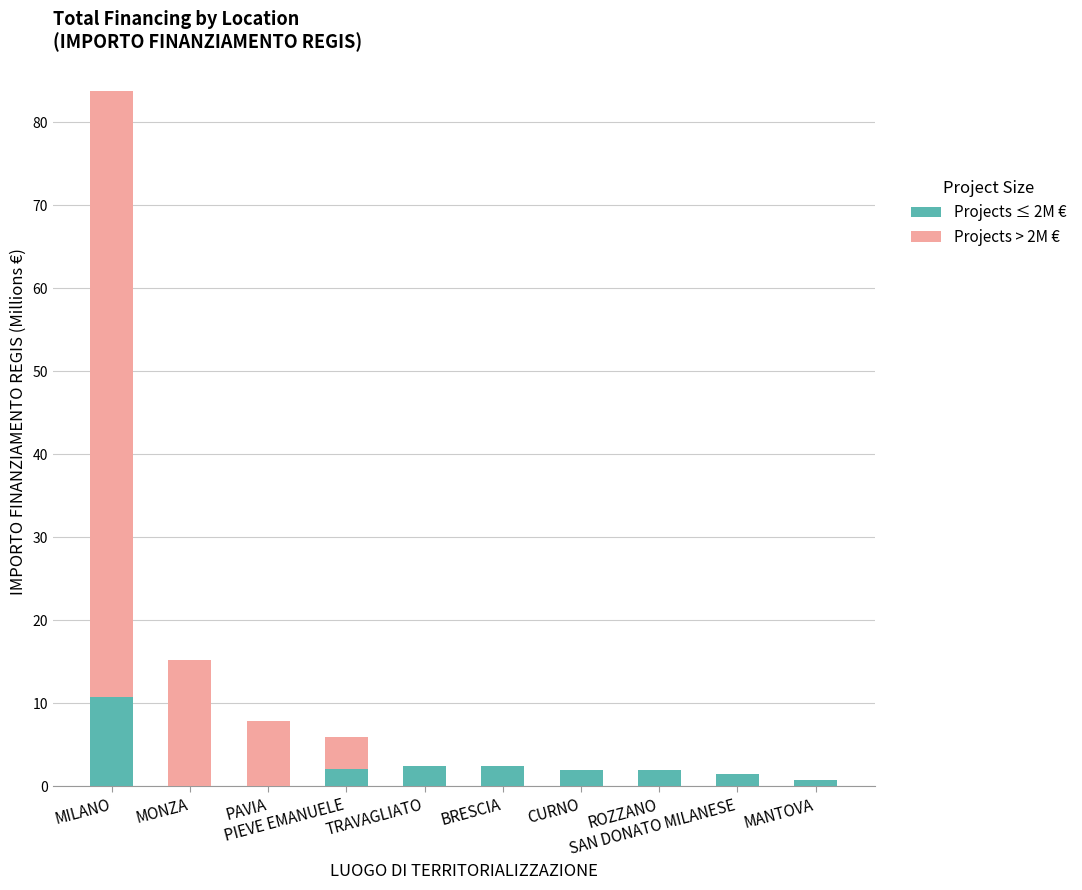

How many categories are shown in the chart?

10